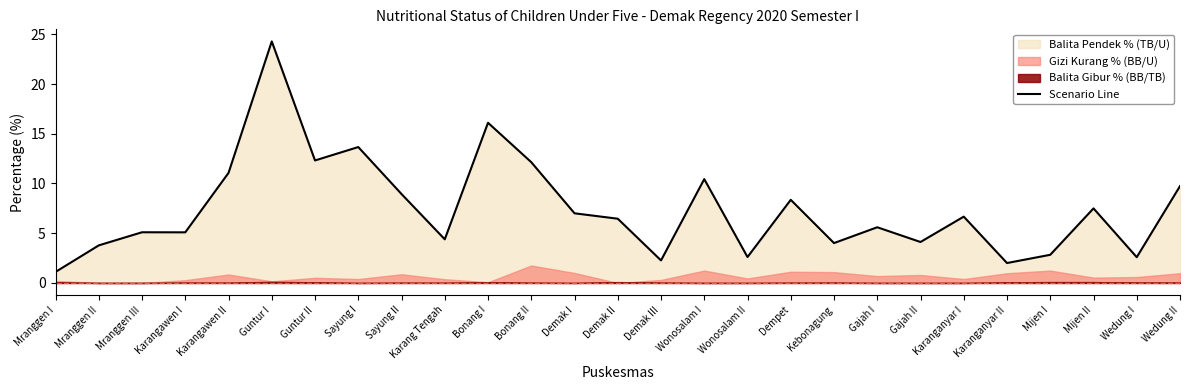

What is the label of the 5th point from the left?

Karangawen II